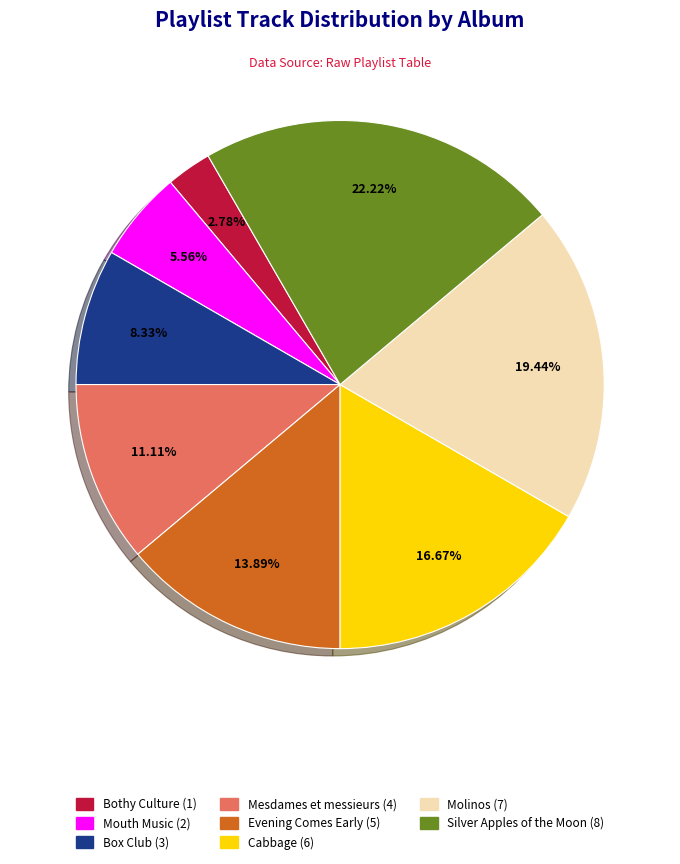

Does Bothy Culture represent more than half of the total?

No